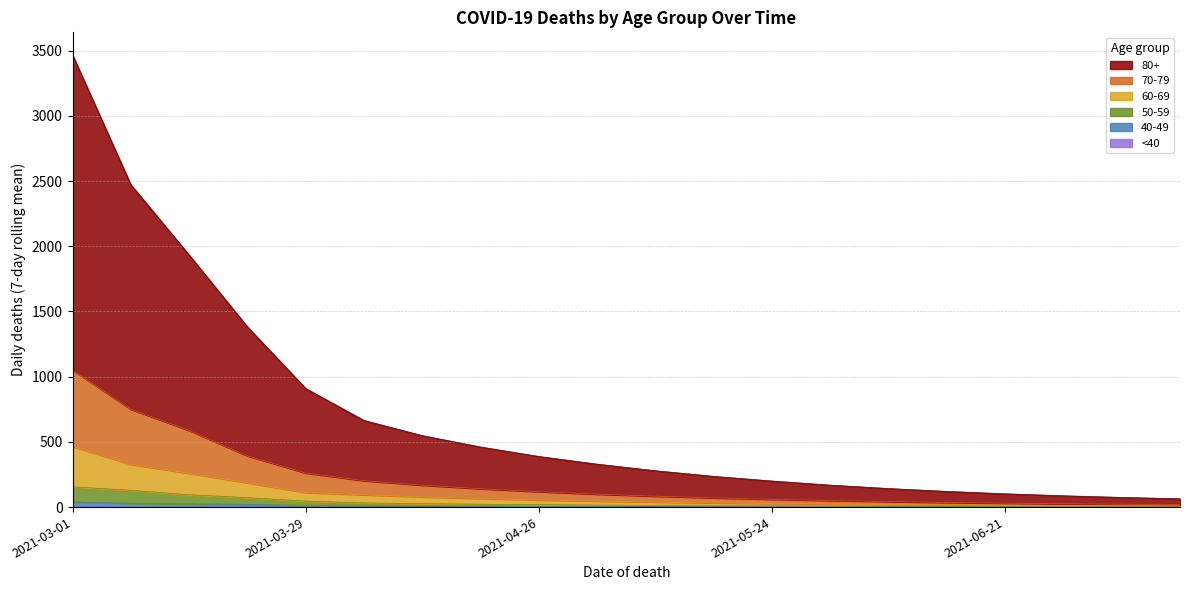

At which category is the sum across all series the highest?

2021-03-01